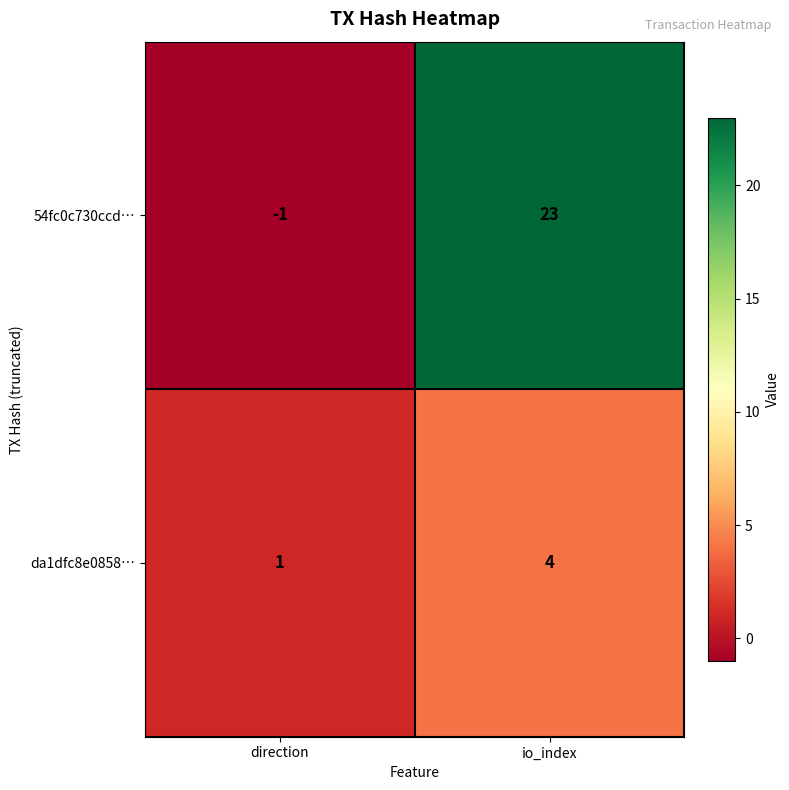

What is the difference between the highest and lowest values at direction?

2